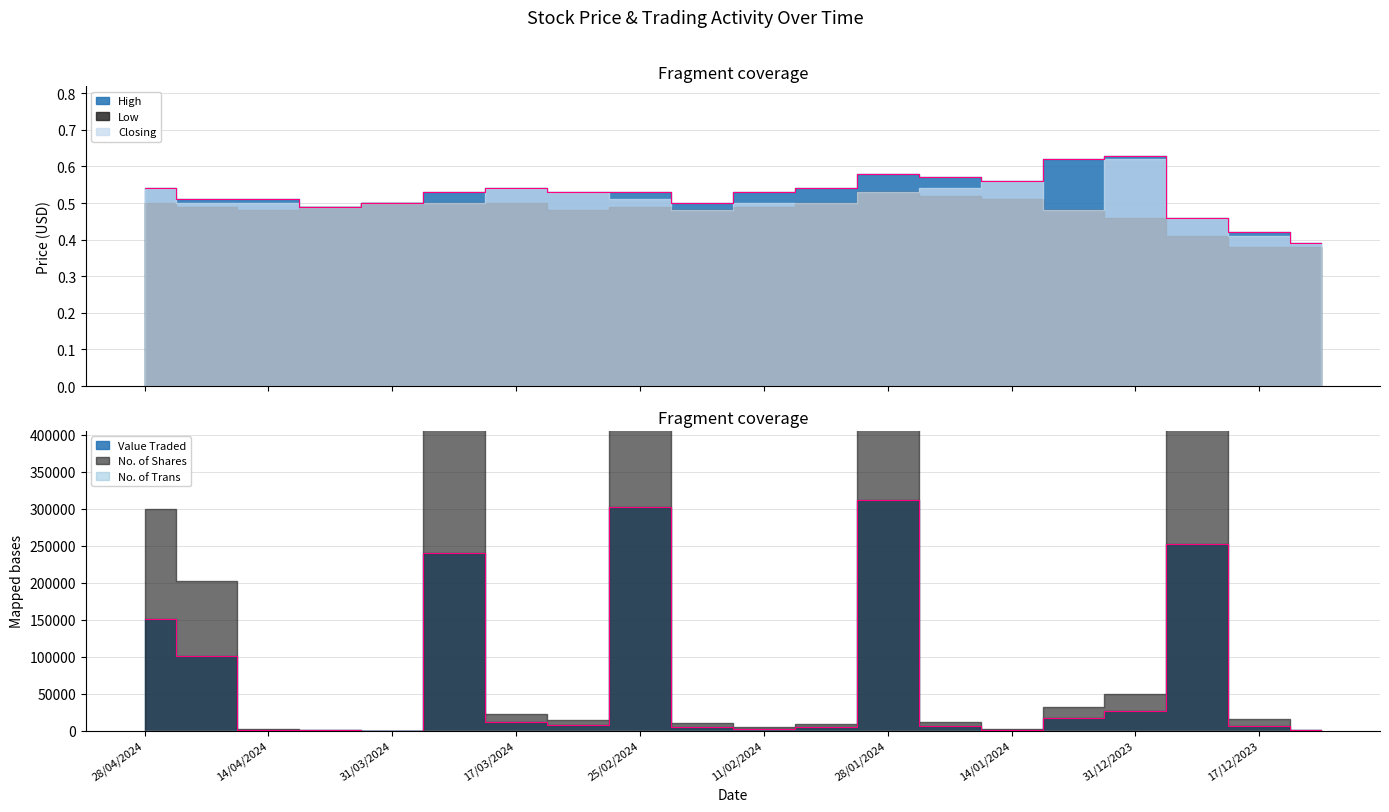

What is the average value of the No. of Shares series?

148000.6